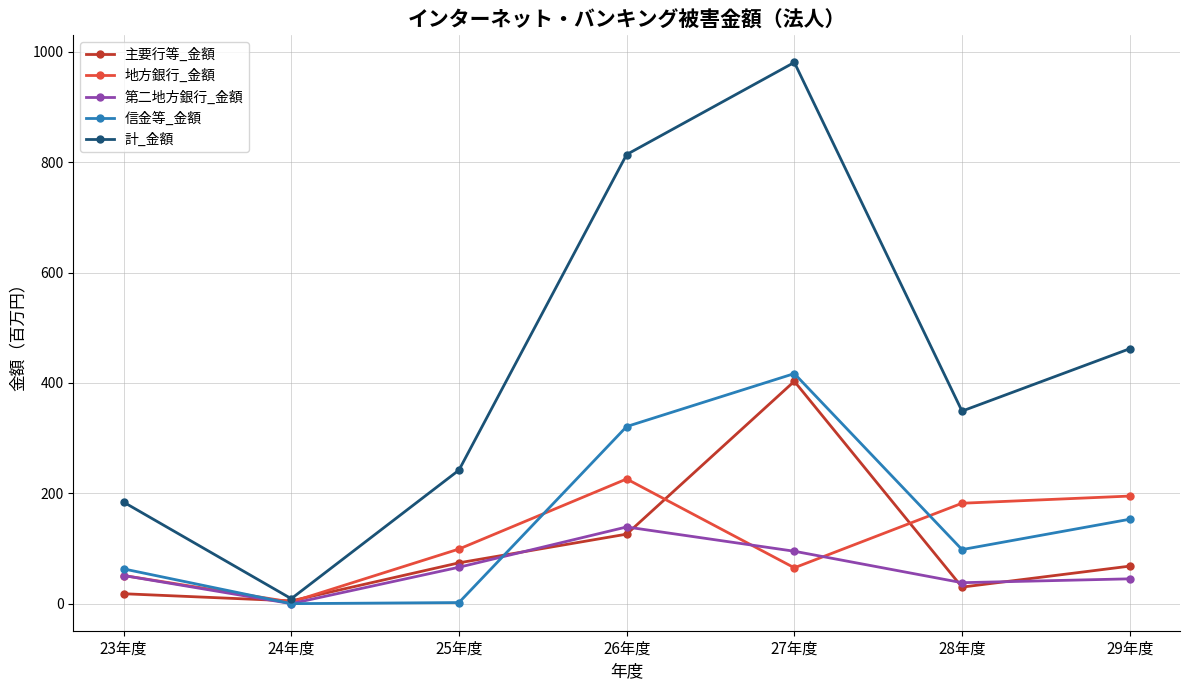

What is the value of the 計_金額 point at the 6th from the left?

349